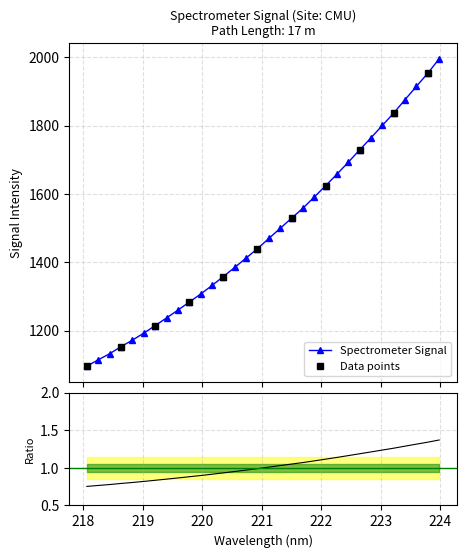

Reading left to right, transcribe all the data shown in this chart.

218.0596=0.8	218.2508=0.8	218.442=0.8	218.6332=0.8	218.8244=0.8	219.0156=0.8	219.2067=0.8	219.3979=0.9	219.589=0.9	219.7801=0.9	219.9712=0.9	220.1623=0.9	220.3533=0.9	220.5444=1.0	220.7354=1.0	220.9264=1.0	221.1174=1.0	221.3083=1.0	221.4993=1.1	221.6902=1.1	221.8812=1.1	222.0721=1.1	222.263=1.1	222.4538=1.2	222.6447=1.2	222.8355=1.2	223.0264=1.2	223.2172=1.3	223.408=1.3	223.5987=1.3	223.7895=1.3	223.9802=1.4